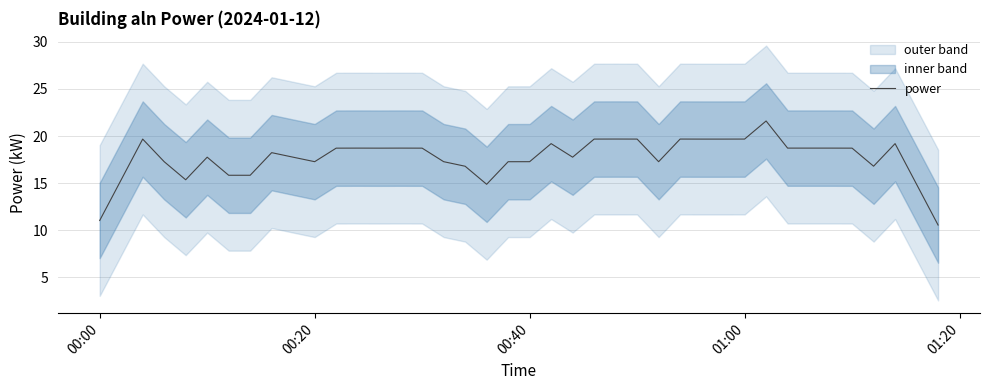

What is the minimum value for power?

10.6